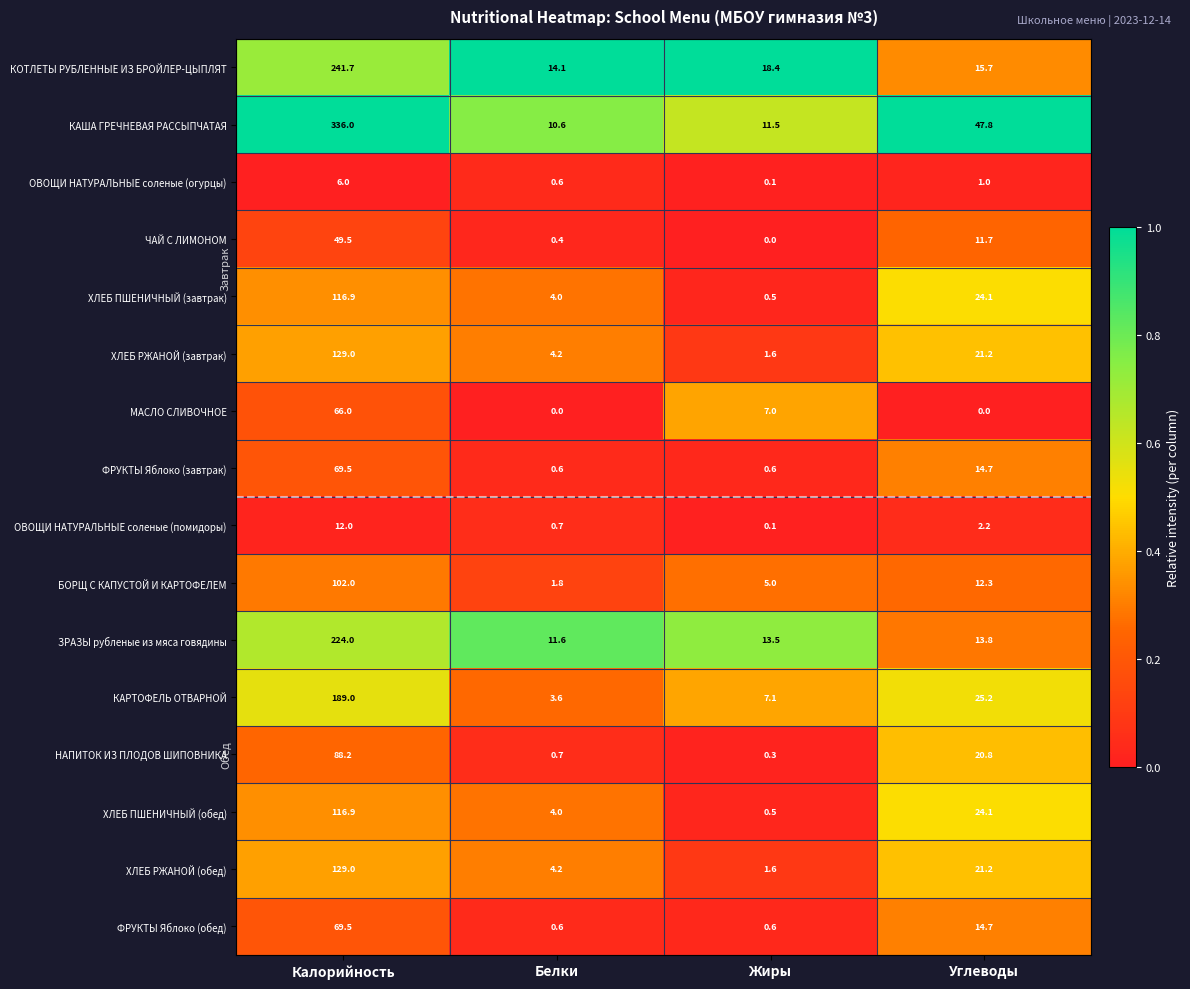

Rank the categories by ОВОЩИ НАТУРАЛЬНЫЕ соленые (огурцы) value from lowest to highest.

Жиры, Белки, Углеводы, Калорийность